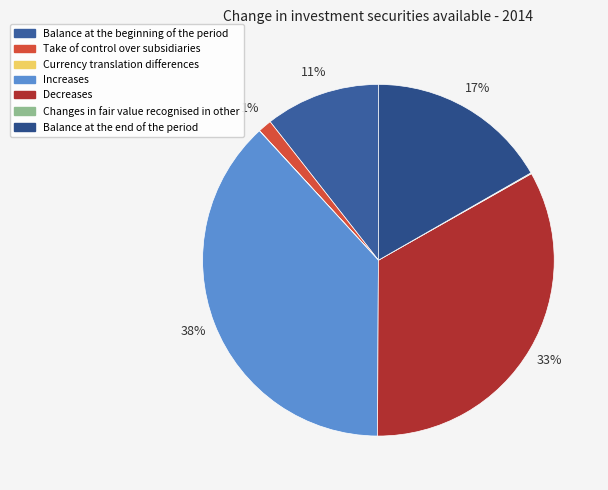

To the nearest percent, what is the difference between the largest and smallest slice percentages?

38%